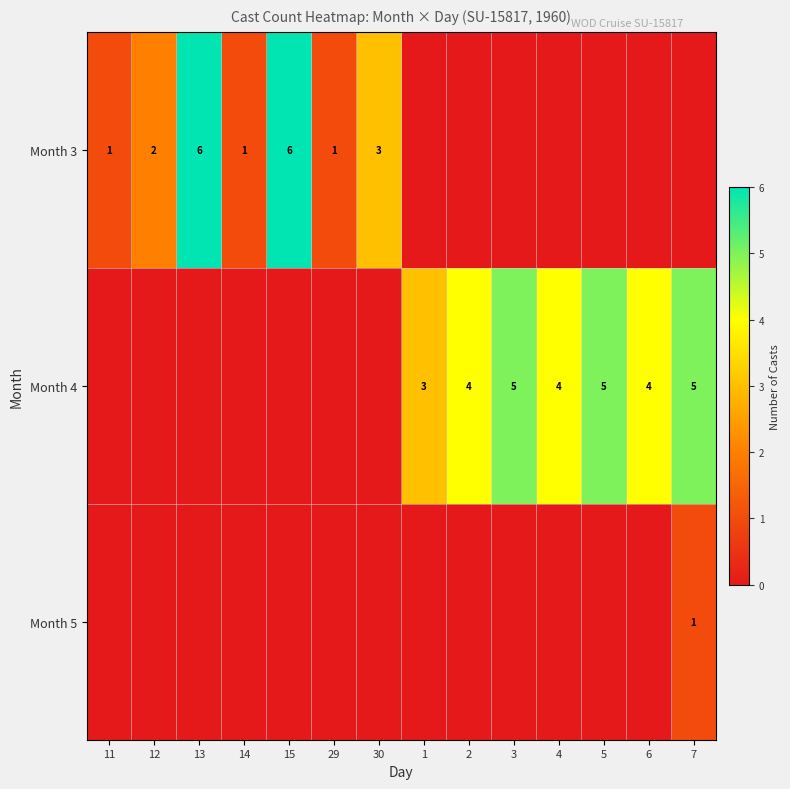

The Month 5 series shows 2 at 7. True or false?

False